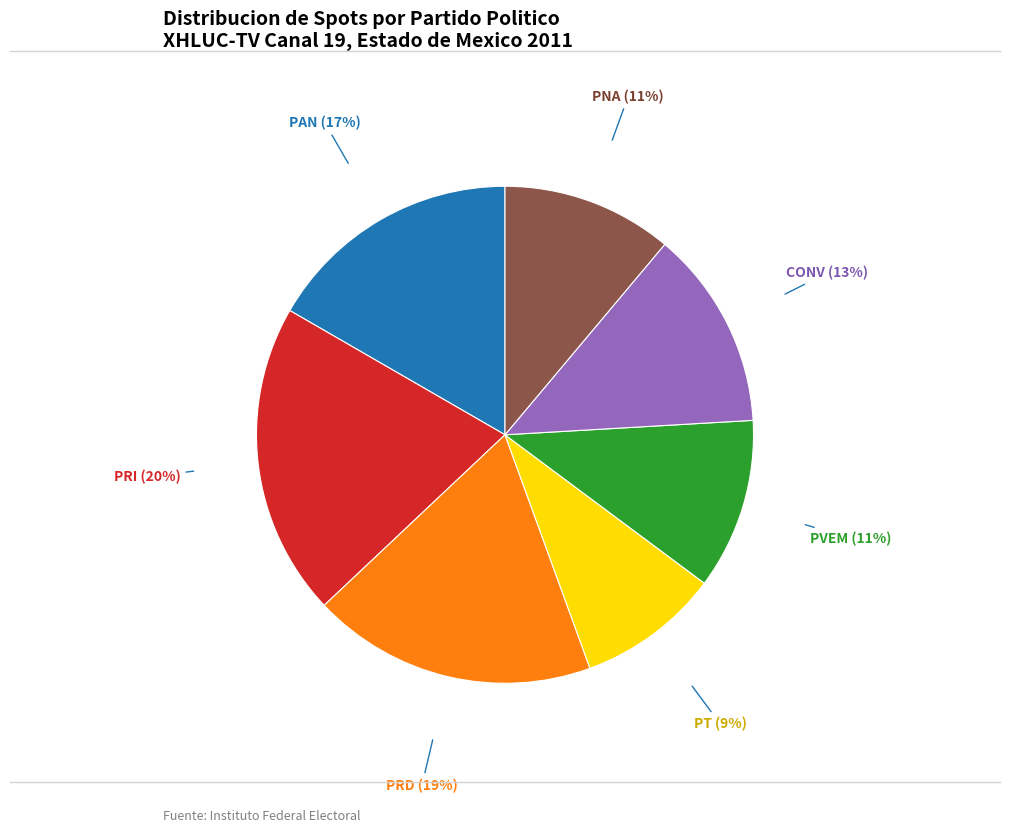

What is the largest slice in the pie chart?

PRI